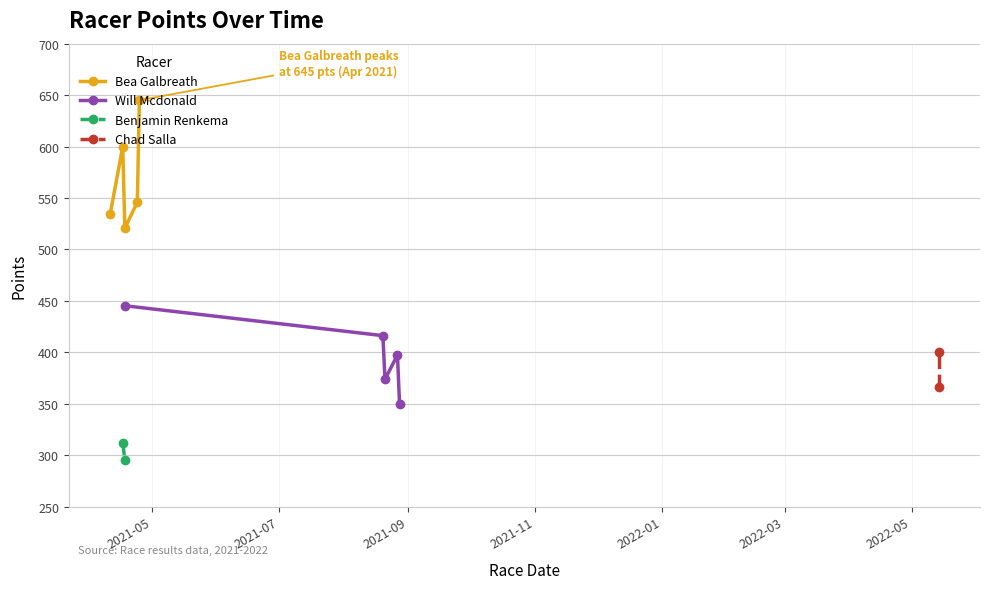

Count the number of categories in the chart.

5